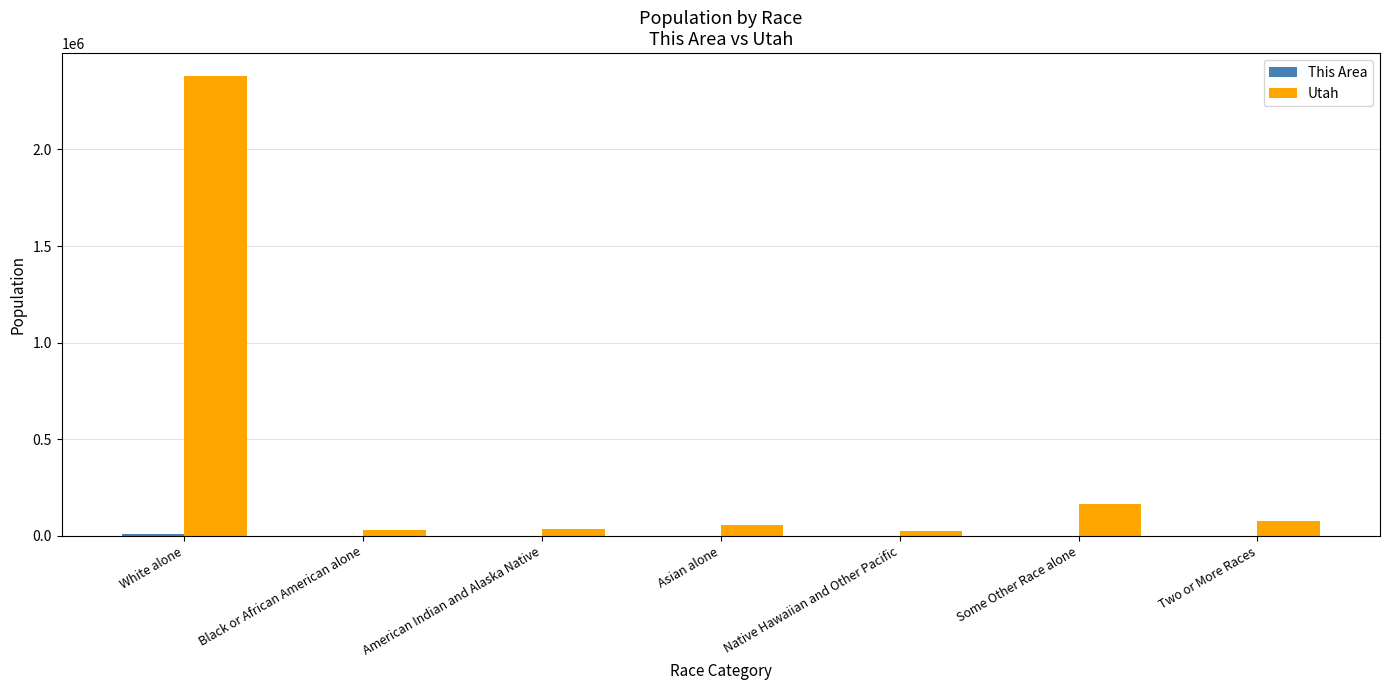

How many series are shown in this chart?

2